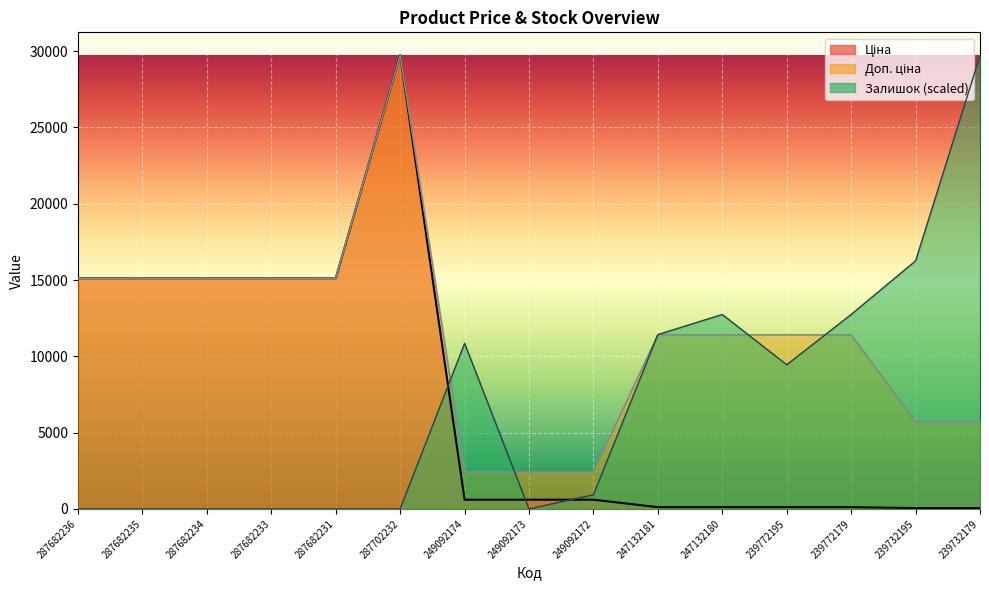

List the labels in order of Доп. ціна value, largest first.

287702232, 287682236, 287682235, 287682234, 287682233, 287682231, 247132181, 247132180, 239772195, 239772179, 239732195, 239732179, 249092174, 249092173, 249092172